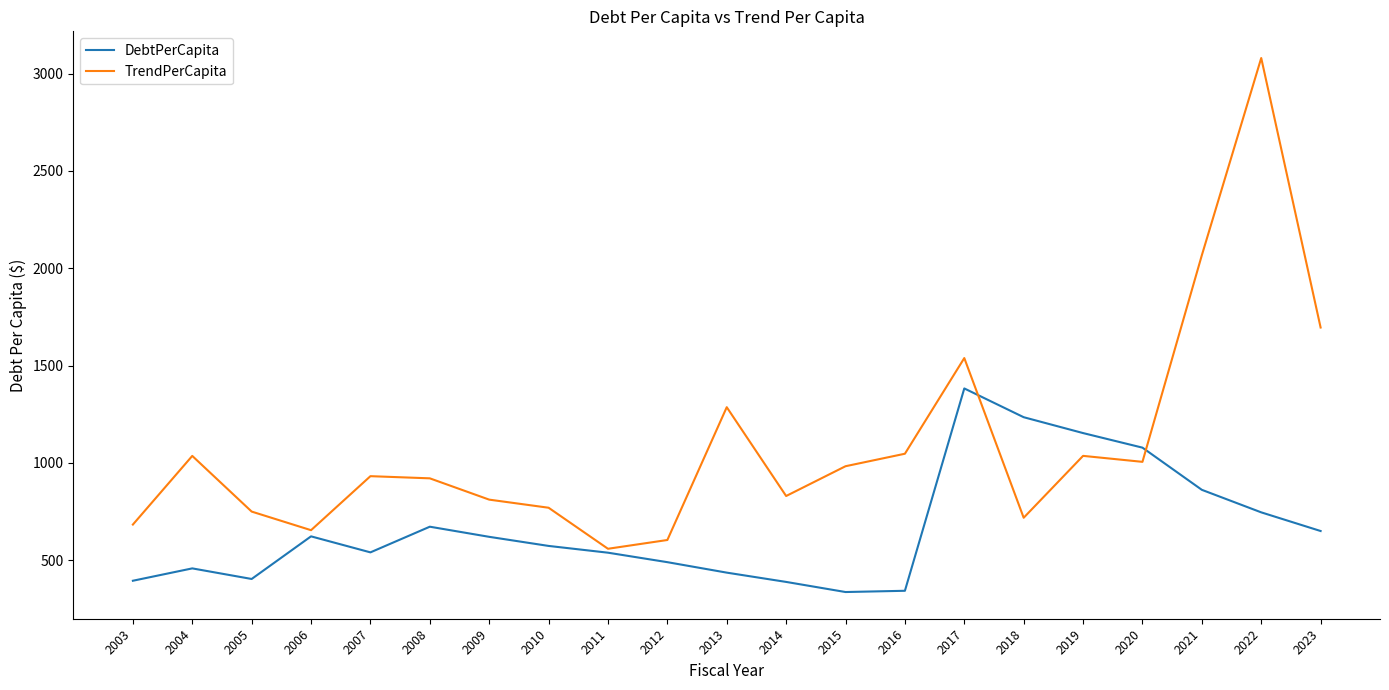

What is the lowest value of the DebtPerCapita series?

336.6